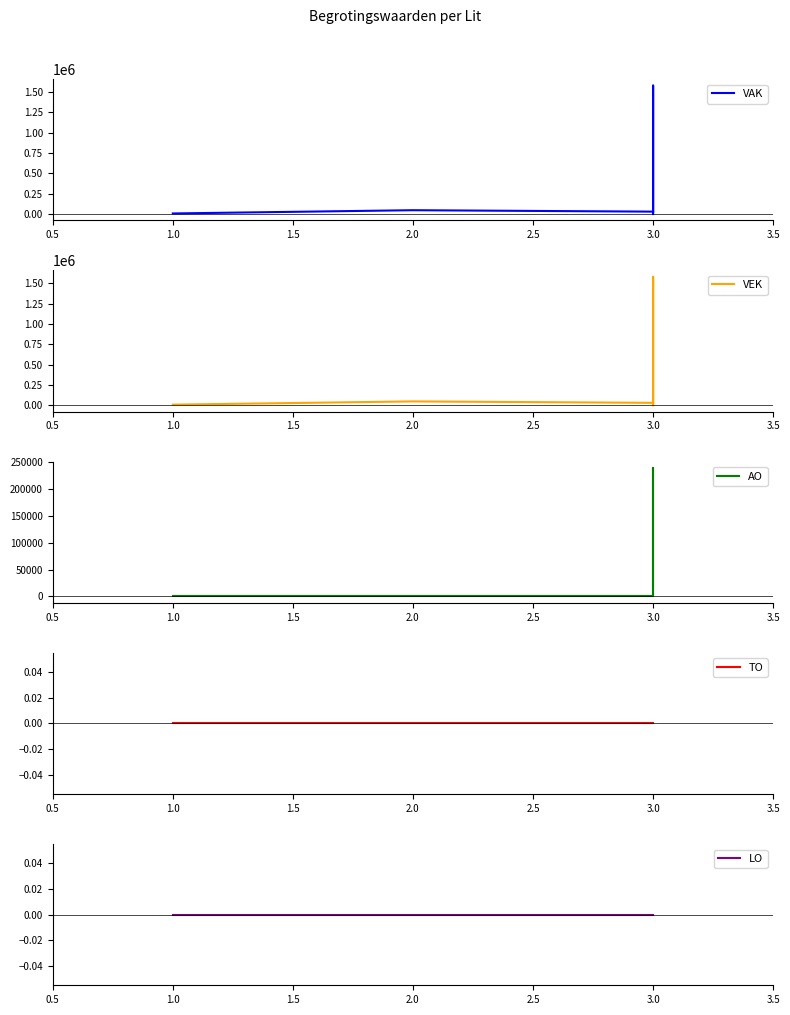

Does the chart display data point markers on the line(s)?

No